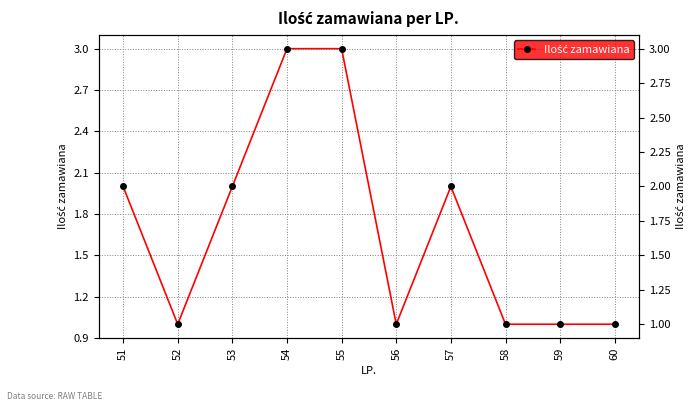

How many lines are shown in the chart?

1